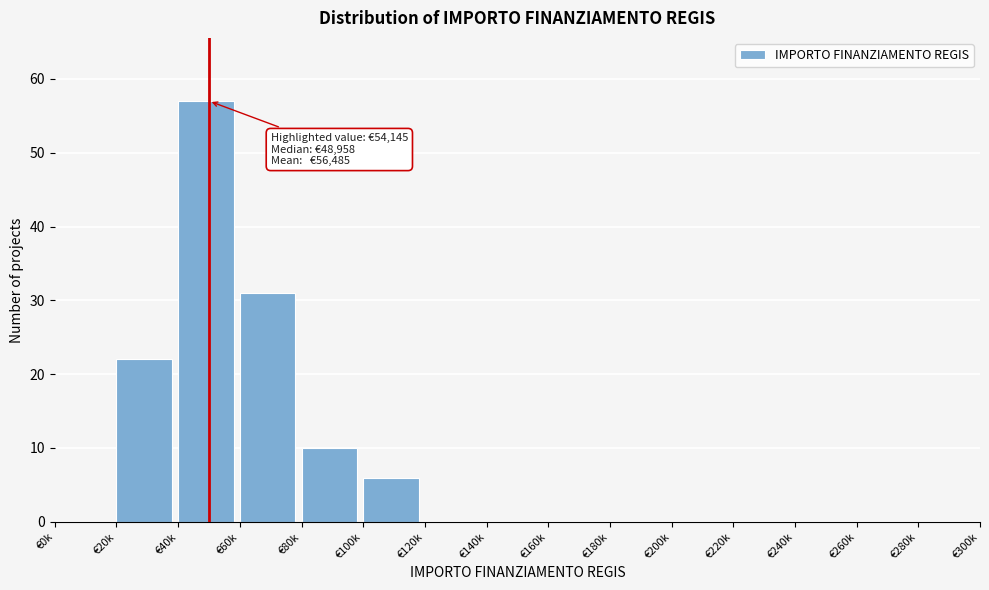

Reading right to left, transcribe all the data shown in this chart.

€280k=0	€260k=0	€240k=0	€220k=0	€200k=0	€180k=0	€160k=0	€140k=0	€120k=0	€100k=6	€80k=10	€60k=31	€40k=57	€20k=22	€0k=0